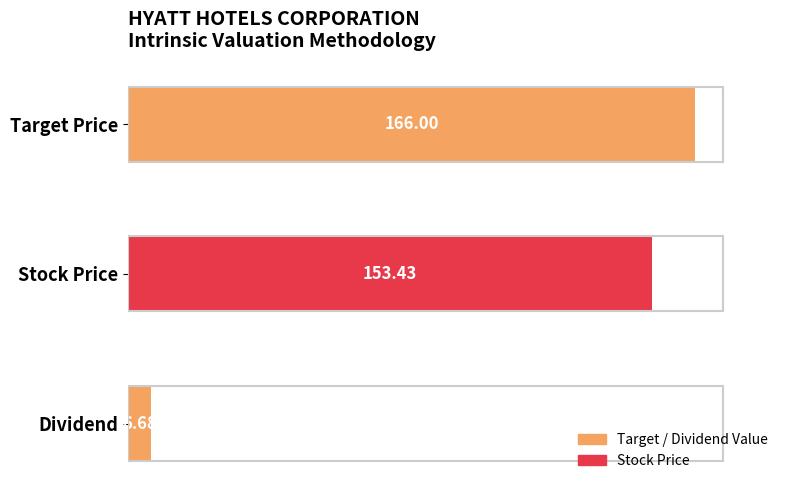

What is the average value?

108.7